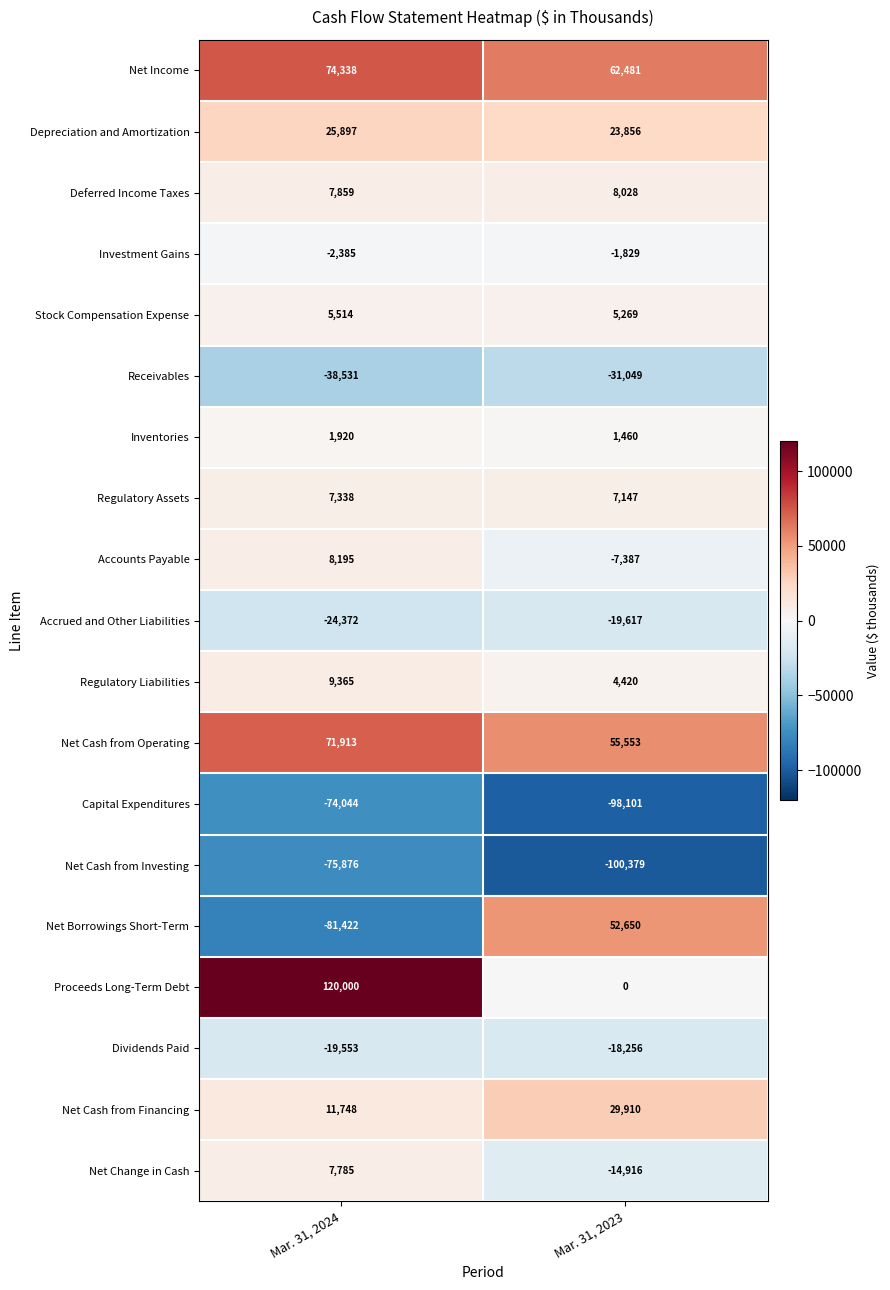

What is the sum of all Regulatory Liabilities values?

13785